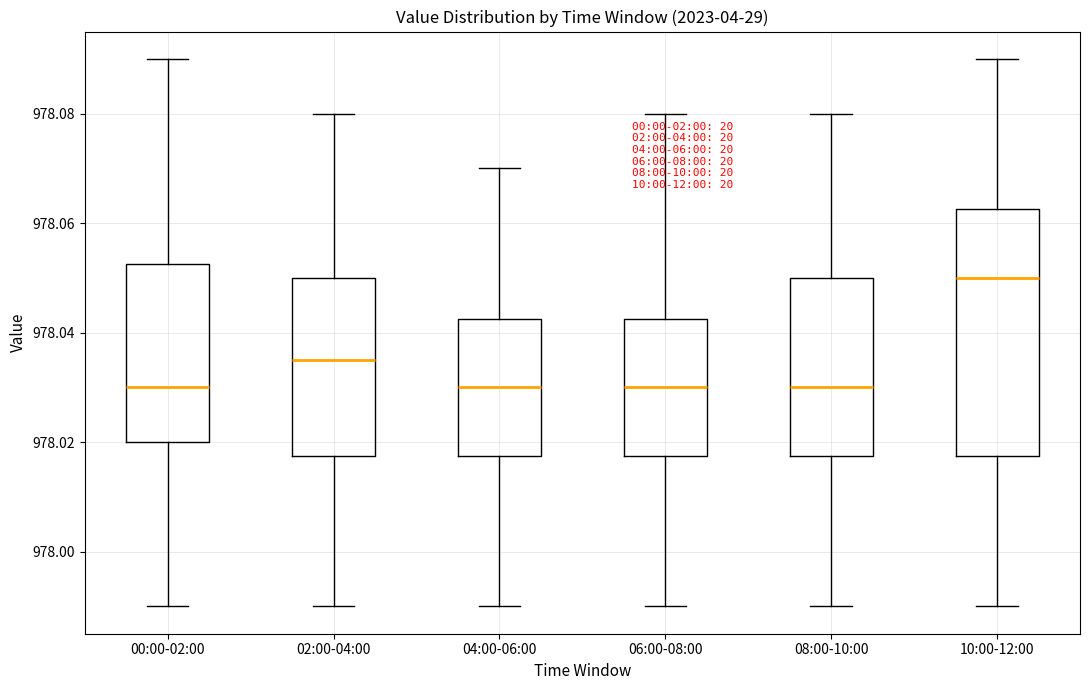

Which box's median line is the highest?

10:00-12:00